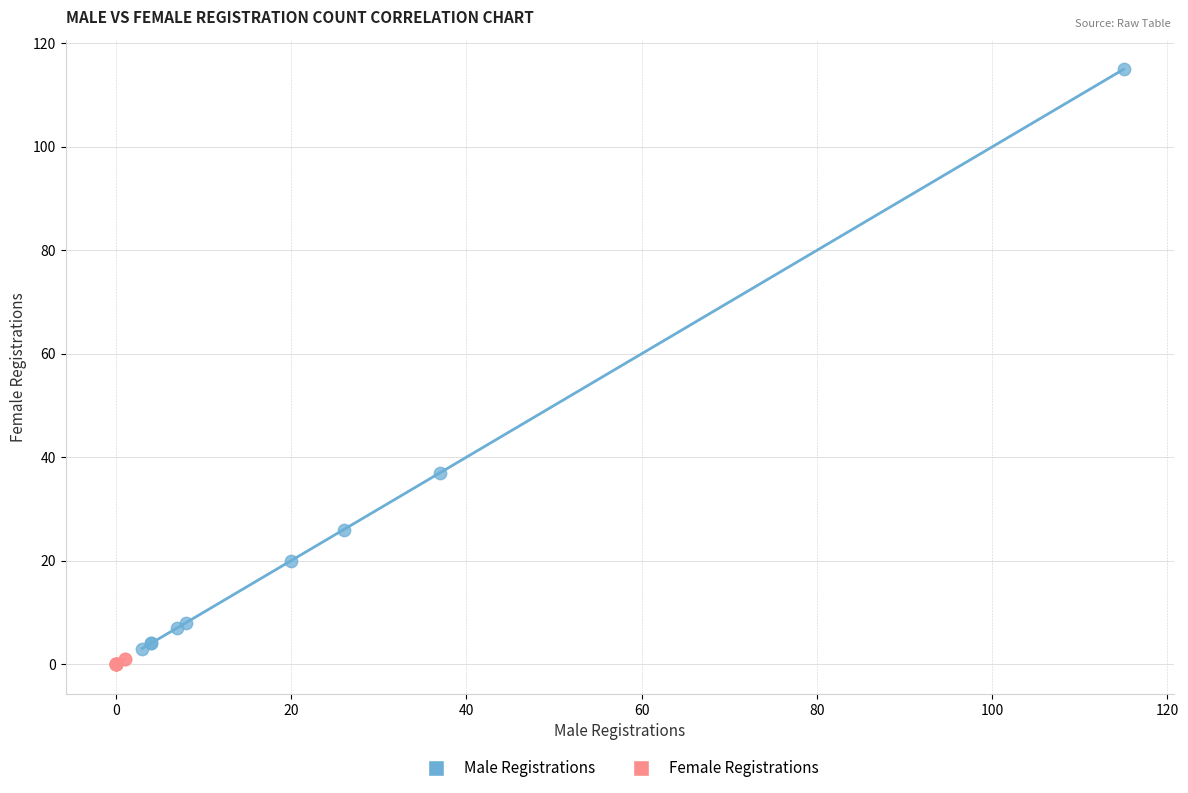

Which series contains the lowest Y value?

Female Registrations